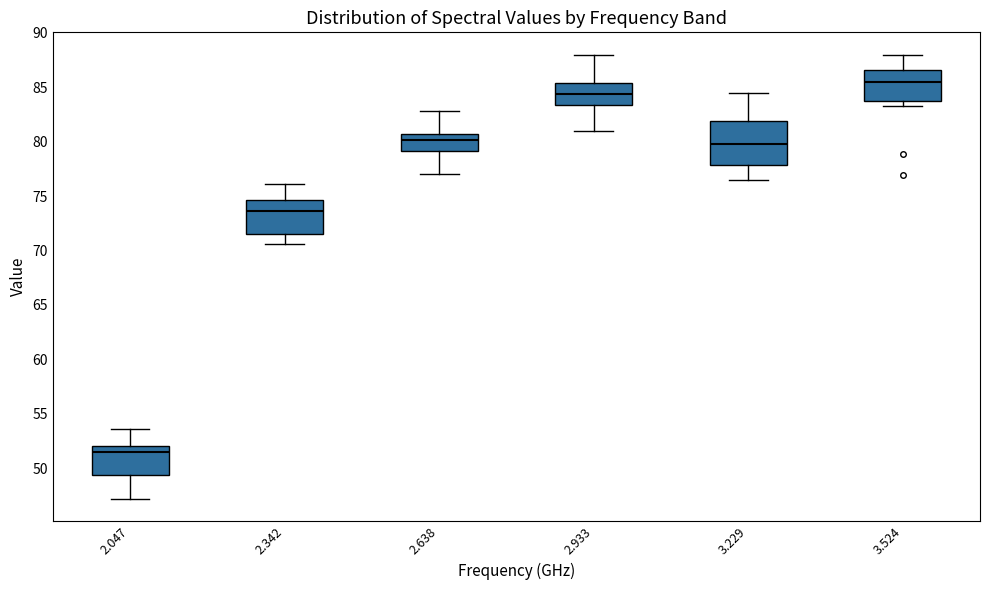

Where does the median line of the box at x = 3.229 sit on the y-axis? The values are not printed on the chart, so give them approximately, as read against the axis.

80.0